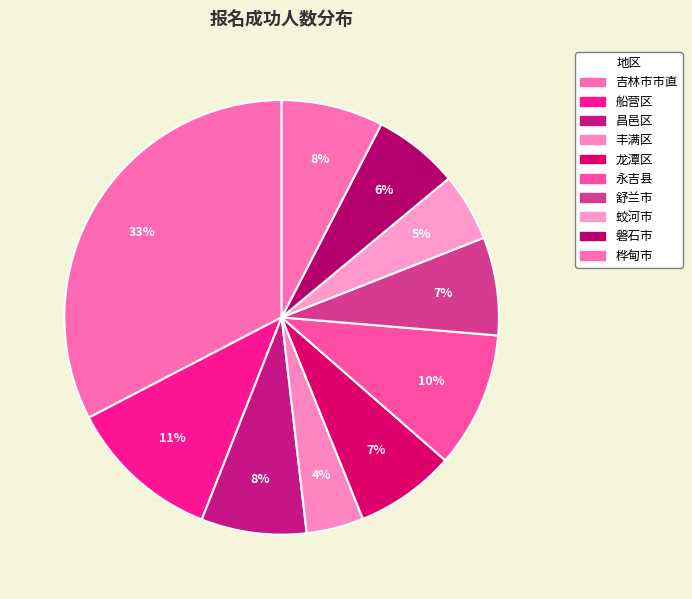

What is the ratio of the value at 龙潭区 to the value at 永吉县?

0.7